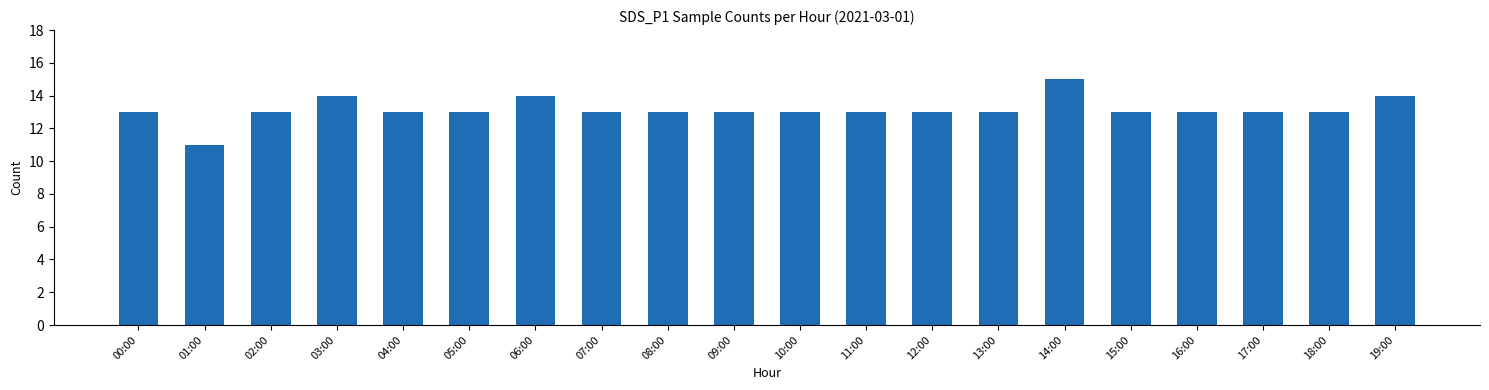

Approximately how many times larger is the value at 03:00 compared to 14:00?

0.9